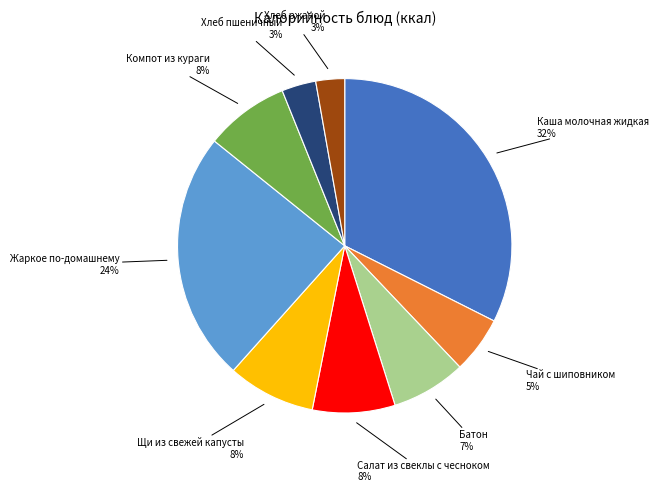

To the nearest percent, what is the difference between the largest and smallest slice percentages?

30%